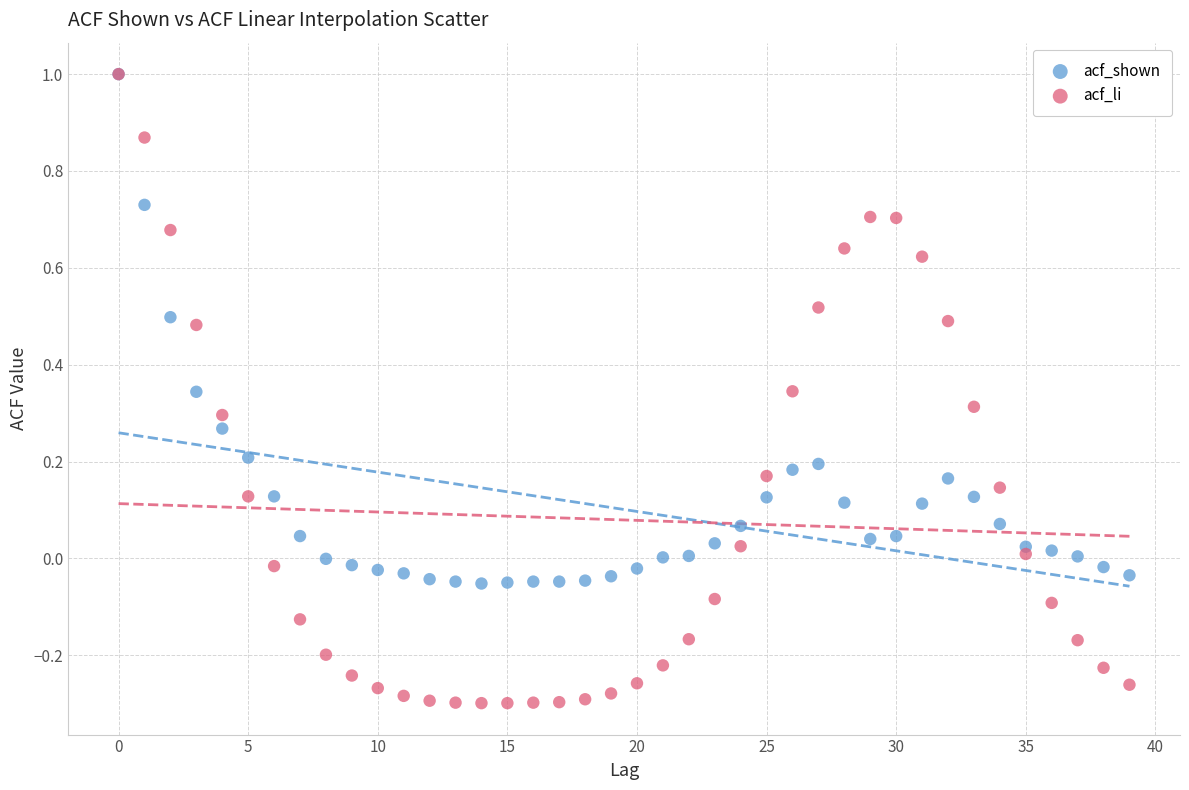

What are all the series names shown in the legend?

acf_shown, acf_li